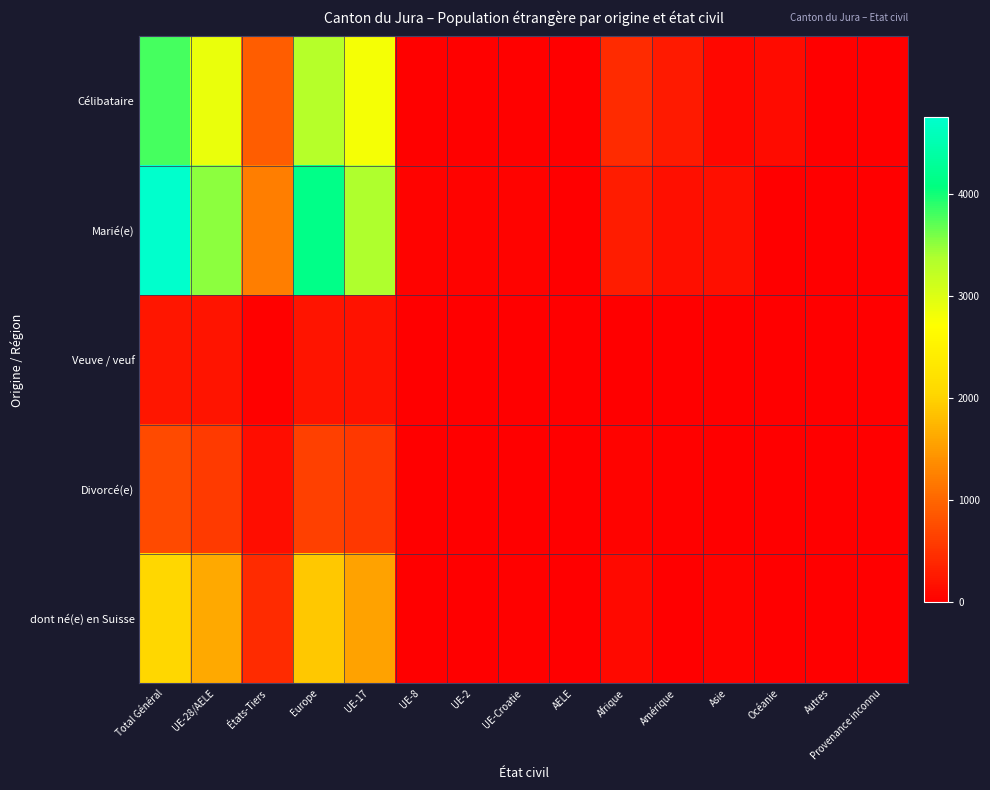

Which category has the lowest value across all series?

UE-8